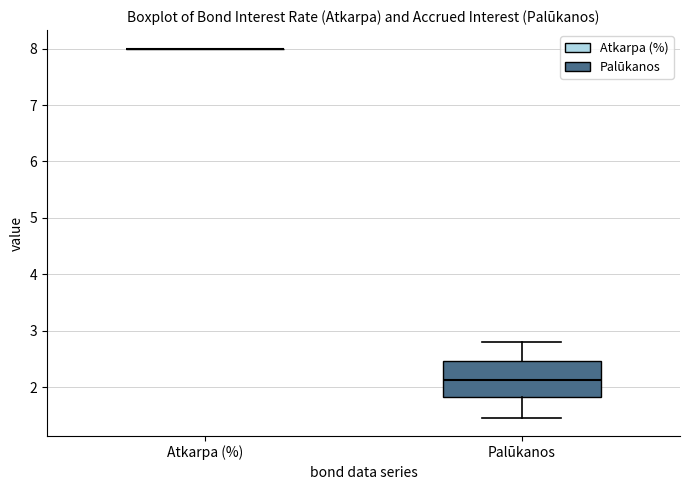

Which box is the tallest, from its lower edge to its upper edge?

Palūkanos